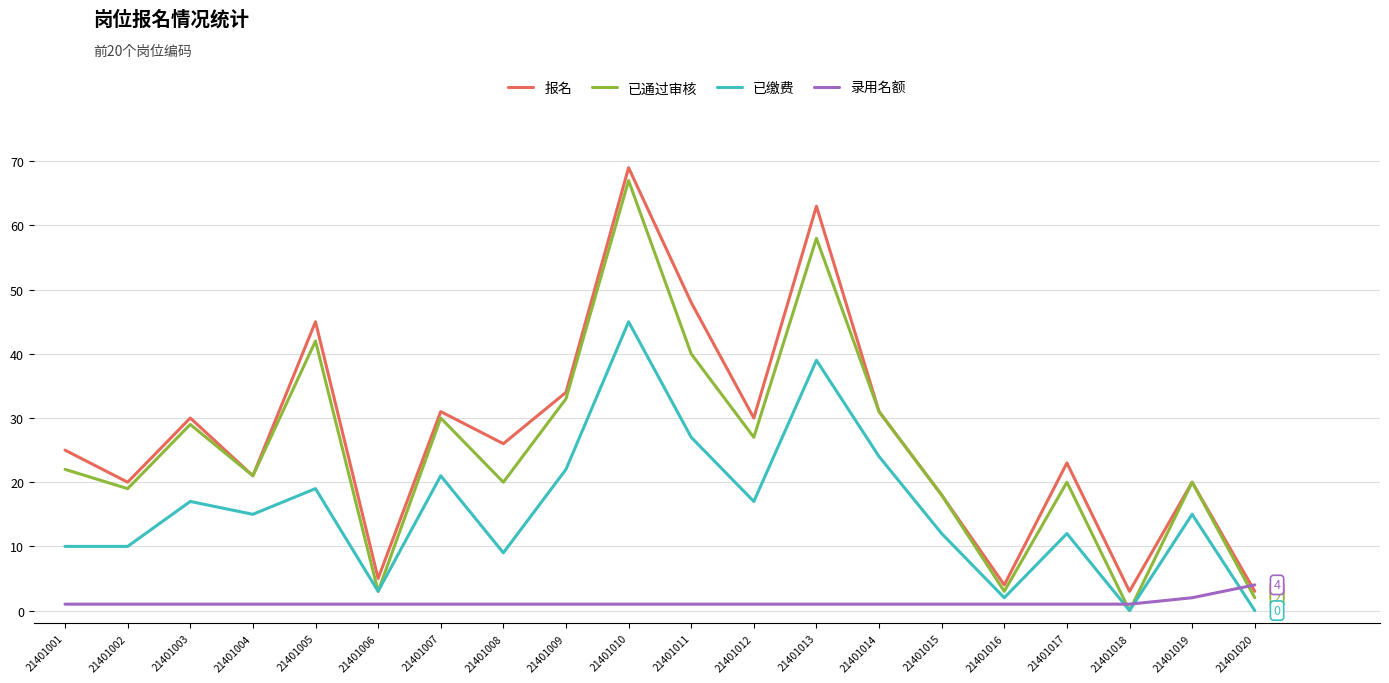

At which category is the sum across all series the highest?

21401010